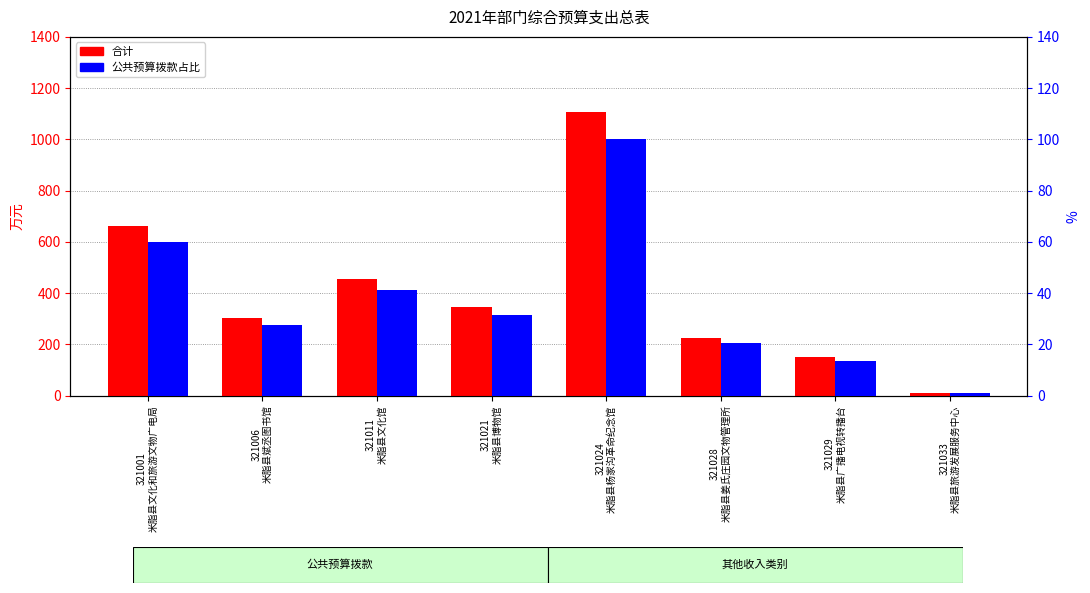

Reading left to right, list all the values displayed in this chart.

合计: 321001
米脂县文化和旅游文物广电局=663.5	321006
米脂县斌丞图书馆=304.1	321011
米脂县文化馆=454.9	321021
米脂县博物馆=346.4	321024
米脂县杨家沟革命纪念馆=1108.0	321028
米脂县姜氏庄园文物管理所=226.1	321029
米脂县广播电视转播台=150.7	321033
米脂县旅游发展服务中心=10.0
公共预算拨款占比: 321001
米脂县文化和旅游文物广电局=59.9	321006
米脂县斌丞图书馆=27.4	321011
米脂县文化馆=41.1	321021
米脂县博物馆=31.3	321024
米脂县杨家沟革命纪念馆=100.0	321028
米脂县姜氏庄园文物管理所=20.4	321029
米脂县广播电视转播台=13.6	321033
米脂县旅游发展服务中心=0.9